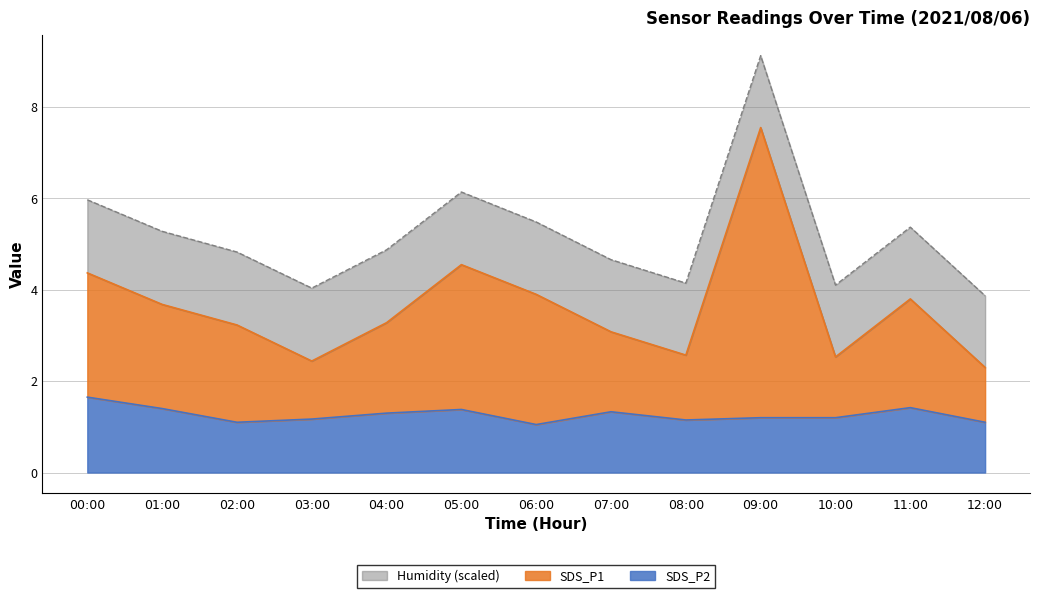

Reading left to right, extract all data points from this chart.

SDS_P1: 4.4	3.7	3.2	2.4	3.3	4.5	3.9	3.1	2.6	7.5	2.5	3.8	2.3
SDS_P2: 1.6	1.4	1.1	1.2	1.3	1.4	1.1	1.3	1.1	1.2	1.2	1.4	1.1